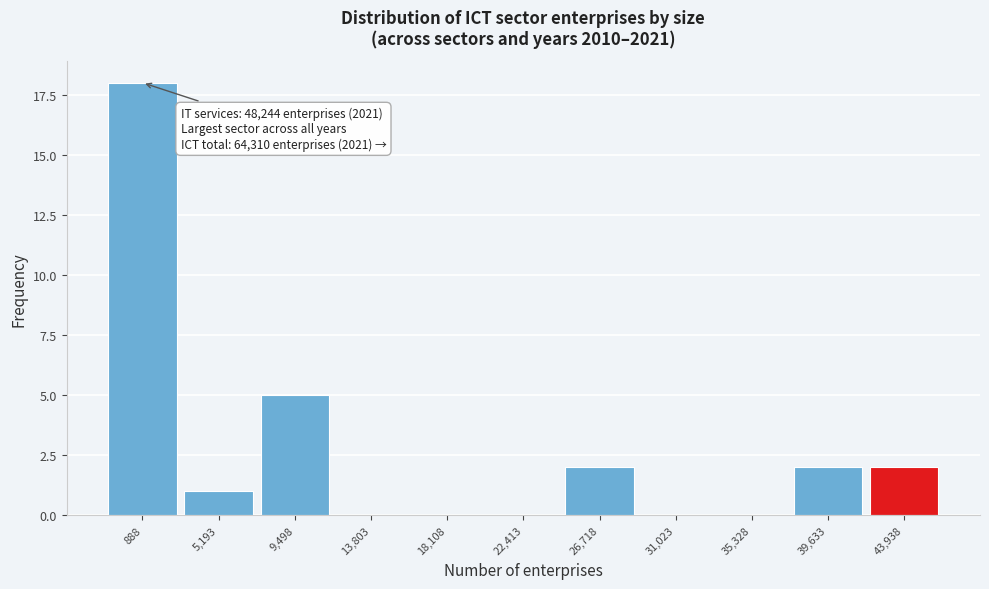

Reading right to left, transcribe all the data shown in this chart.

43,938=2	39,633=2	35,328=0	31,023=0	26,718=2	22,413=0	18,108=0	13,803=0	9,498=5	5,193=1	888=18